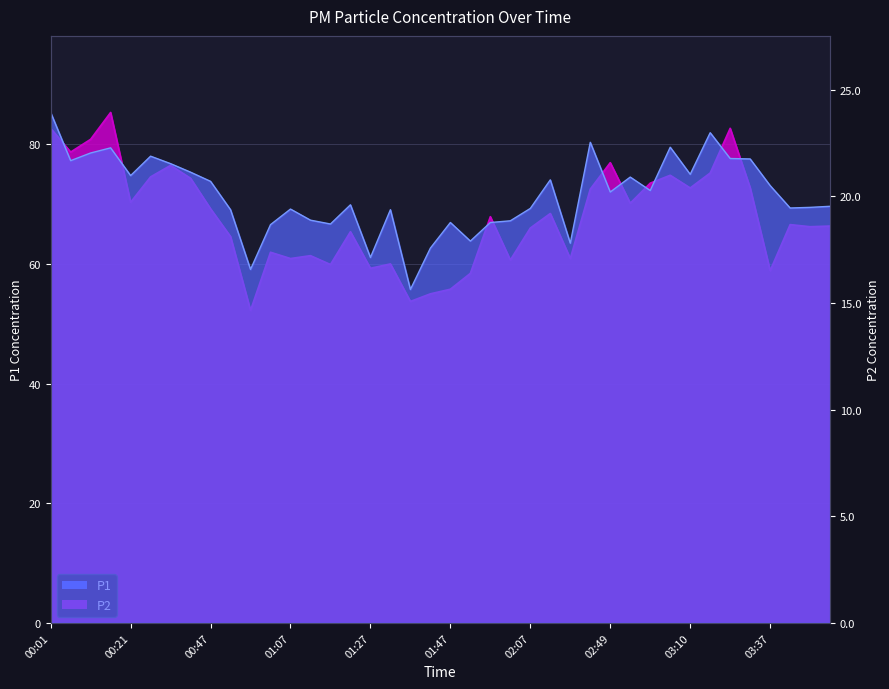

Reading left to right, what are all the values shown in this chart?

P1: 00:01=82.7	00:06=78.7	00:11=80.8	00:16=85.3	00:21=70.3	00:27=74.5	00:32=76.5	00:37=74.3	00:47=69.2	00:52=64.6	00:57=52.2	01:02=62.0	01:07=60.9	01:12=61.4	01:17=59.9	01:22=65.4	01:27=59.3	01:32=60.0	01:37=53.7	01:42=55.0	01:47=55.8	01:52=58.4	01:57=67.9	02:02=60.6	02:07=66.0	02:28=68.4	02:34=60.9	02:44=72.5	02:49=76.9	02:54=70.2	02:59=73.5	03:05=74.8	03:10=72.7	03:15=75.2	03:26=82.7	03:31=72.7	03:37=58.9	03:42=66.6	03:47=66.2	03:52=66.3
P2: 00:01=23.9	00:06=21.7	00:11=22.0	00:16=22.3	00:21=21.0	00:27=21.9	00:32=21.5	00:37=21.1	00:47=20.7	00:52=19.4	00:57=16.6	01:02=18.7	01:07=19.4	01:12=18.9	01:17=18.7	01:22=19.6	01:27=17.1	01:32=19.4	01:37=15.6	01:42=17.6	01:47=18.8	01:52=17.9	01:57=18.8	02:02=18.9	02:07=19.4	02:28=20.8	02:34=17.8	02:44=22.5	02:49=20.2	02:54=20.9	02:59=20.3	03:05=22.3	03:10=21.0	03:15=23.0	03:26=21.8	03:31=21.8	03:37=20.5	03:42=19.4	03:47=19.5	03:52=19.5